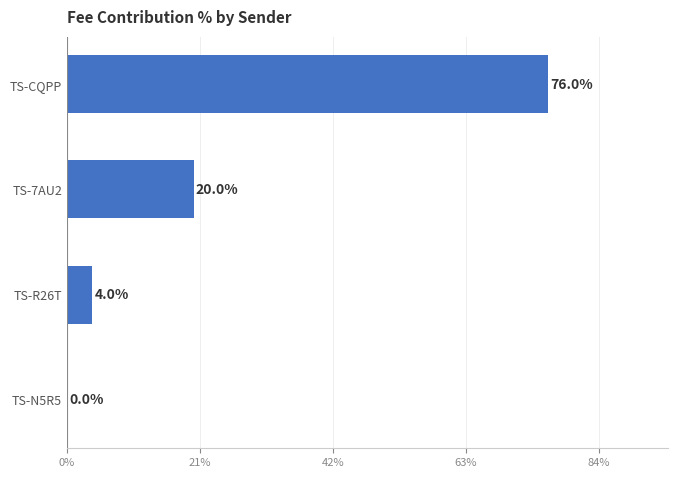

What is the change in value from TS-7AU2 to TS-N5R5?

-20